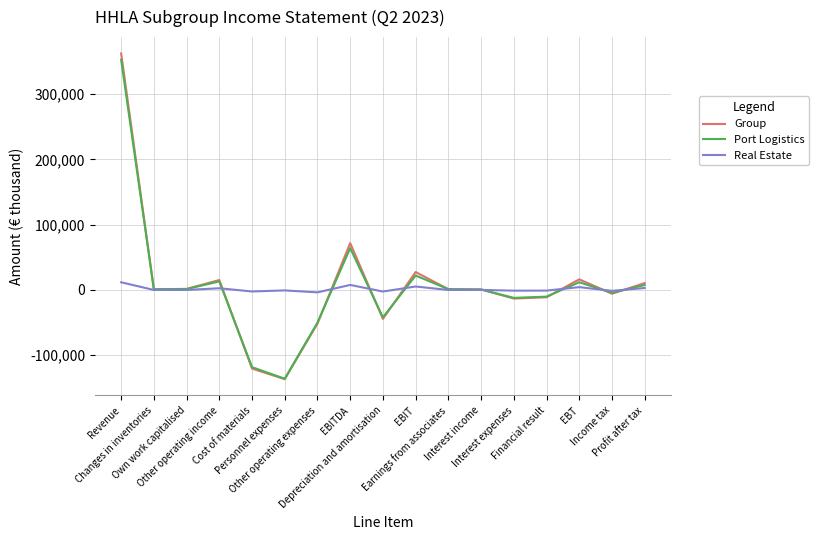

What is the smallest value displayed?

-136653